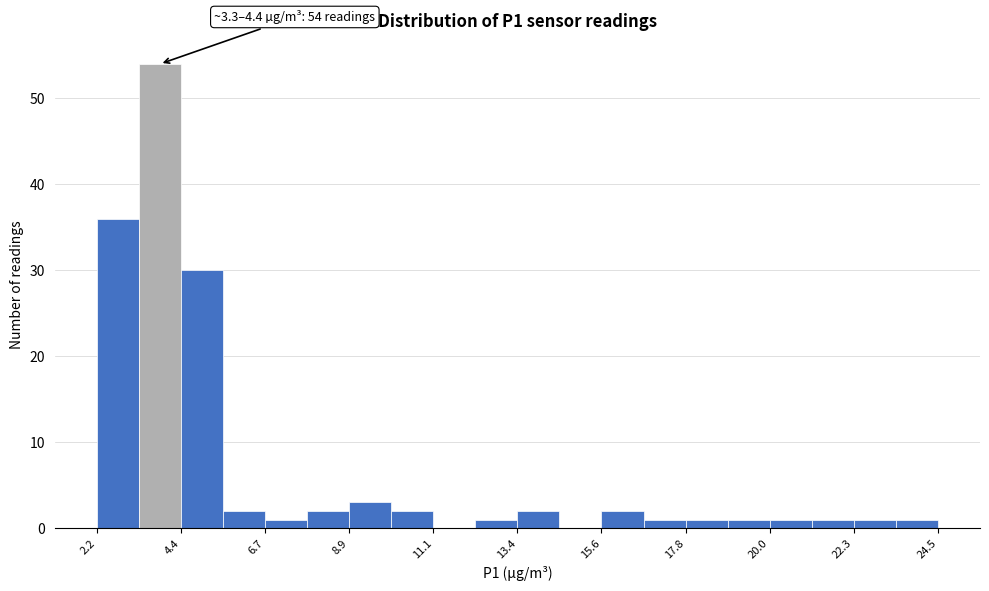

Read against the x-axis, roughly where is the centre of the tallest bar?

4.0